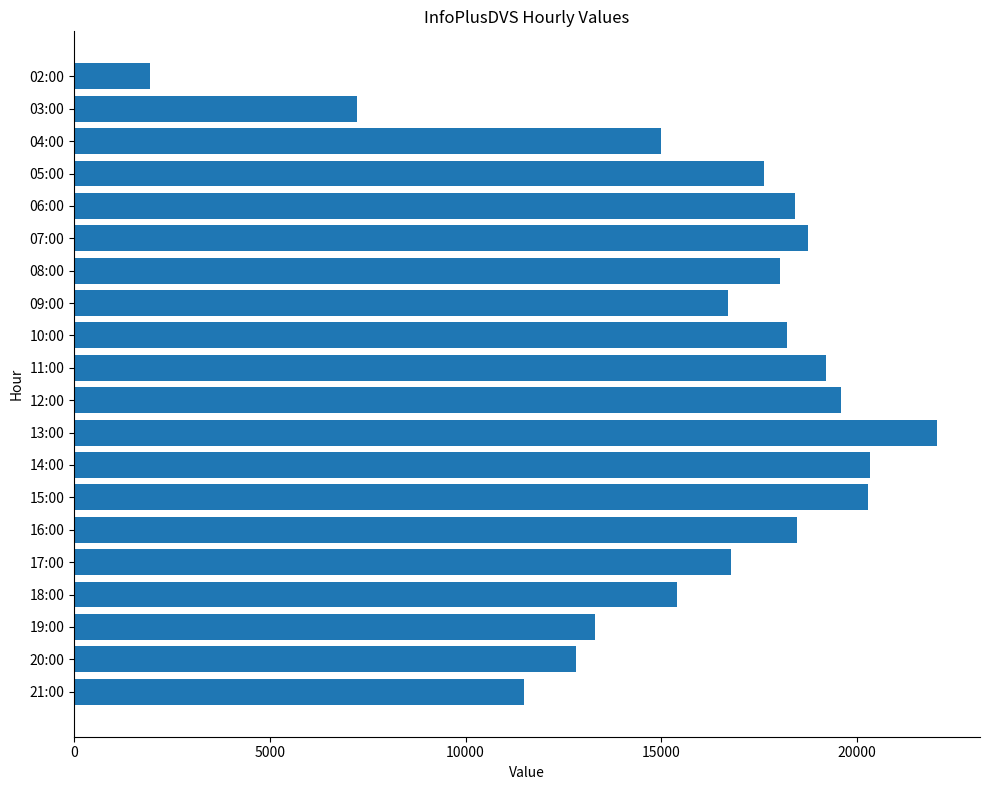

What is the value of the 19th bar from the top?

12809